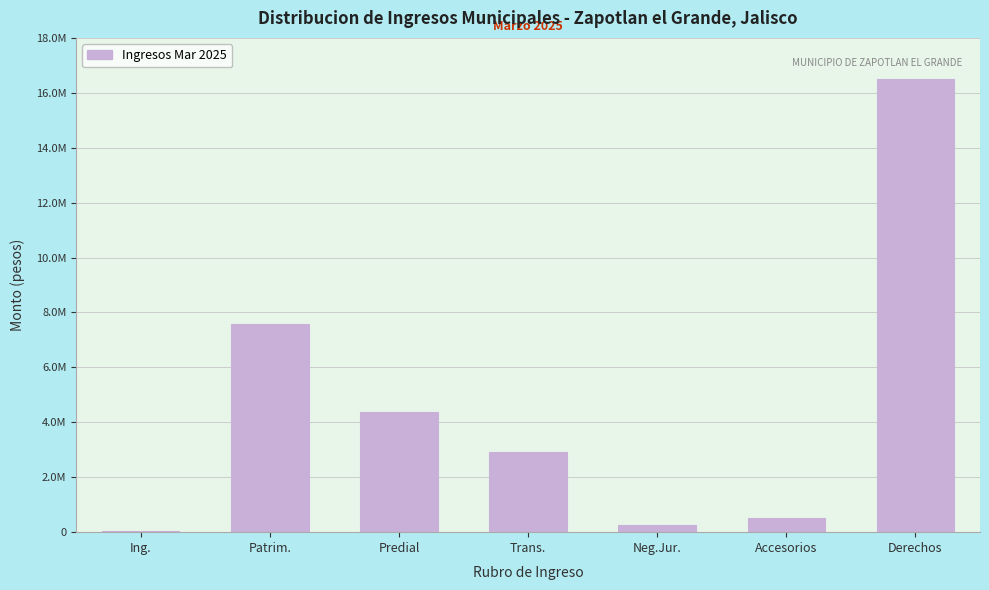

Are the bars horizontal?

No